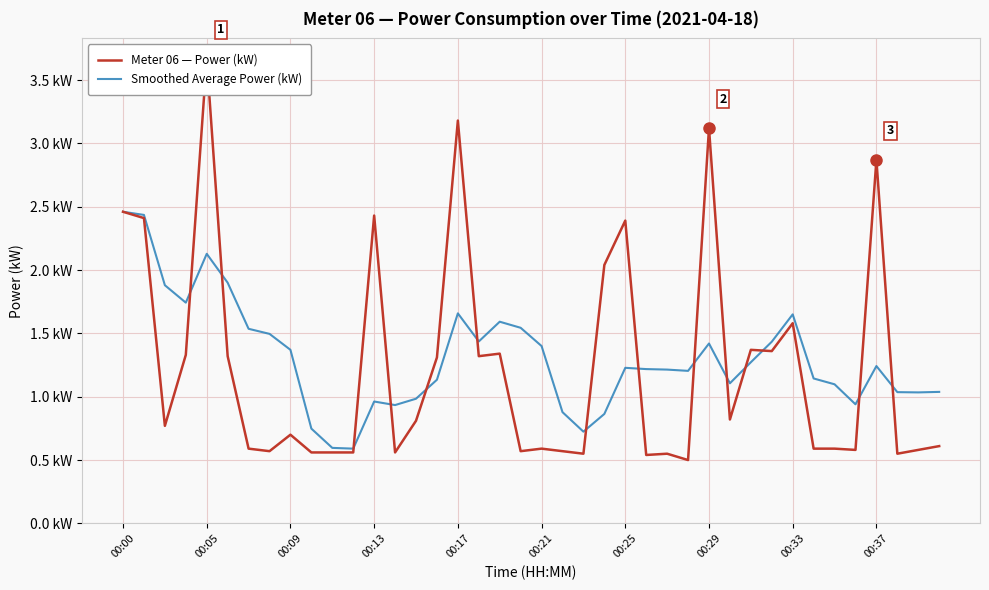

Does the chart display data point markers on the line(s)?

No